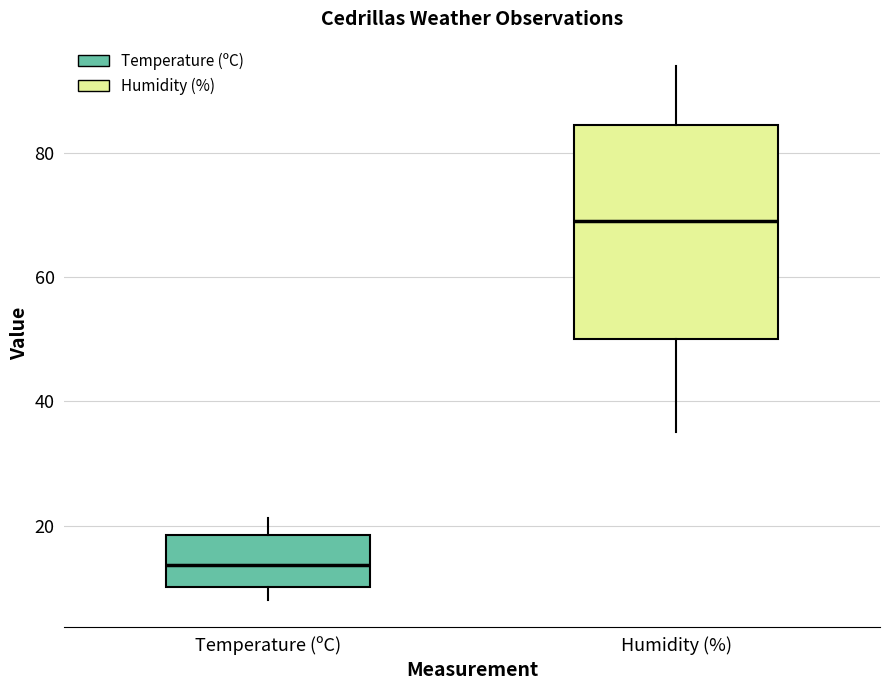

Comparing the boxes themselves (not the whiskers), which one is the tallest?

Humidity (%)